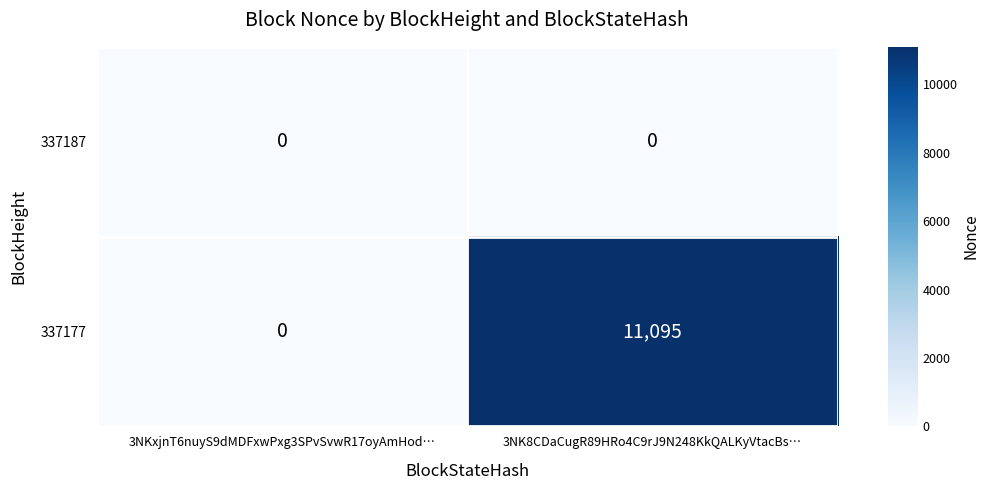

Rank the series by their maximum value, from lowest to highest.

337187, 337177